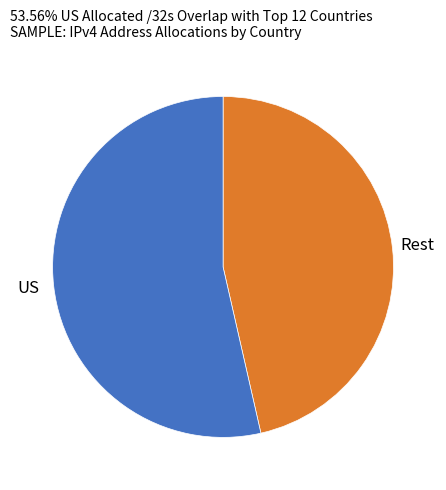

Does any single category account for the majority?

Yes